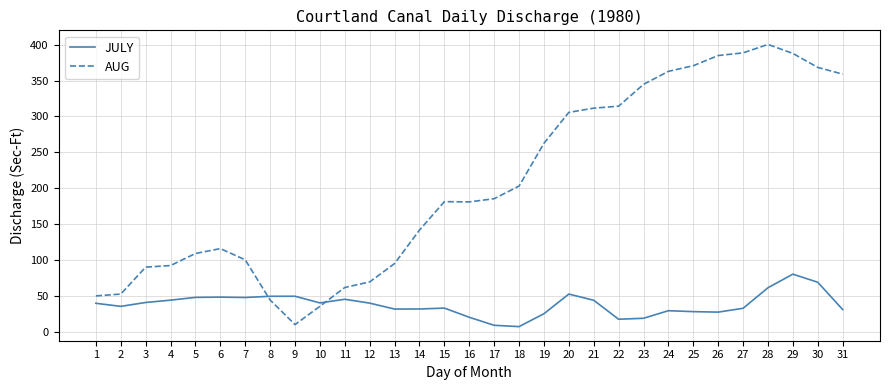

What is the minimum value for AUG?

9.8